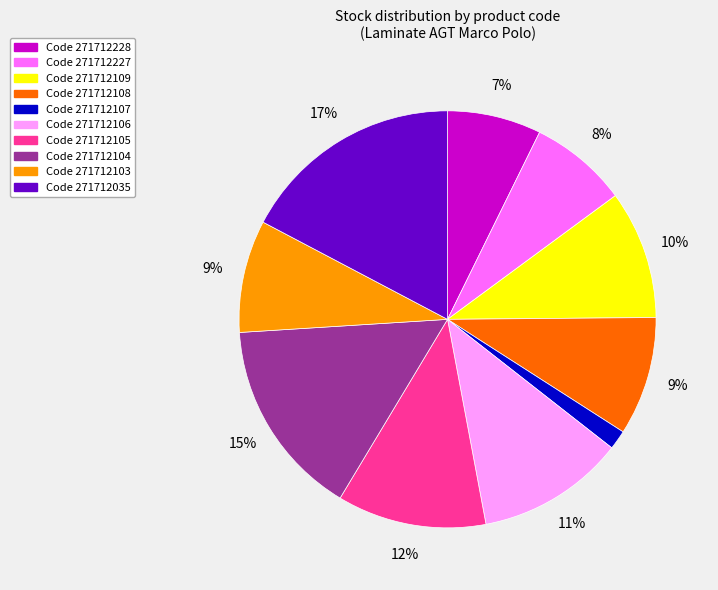

Does any single category account for the majority?

No